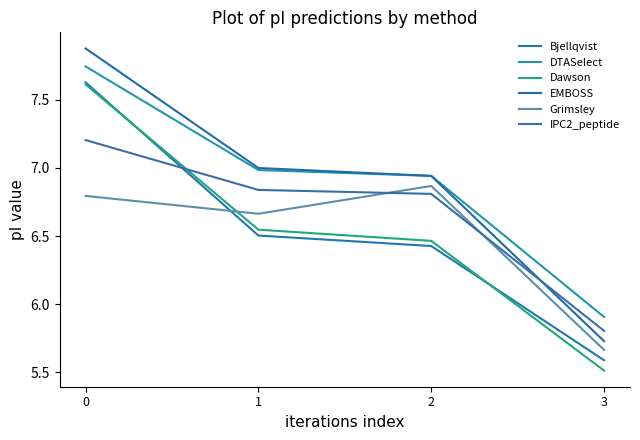

Rank the series at 0 from highest to lowest value.

EMBOSS, DTASelect, Bjellqvist, Dawson, IPC2_peptide, Grimsley